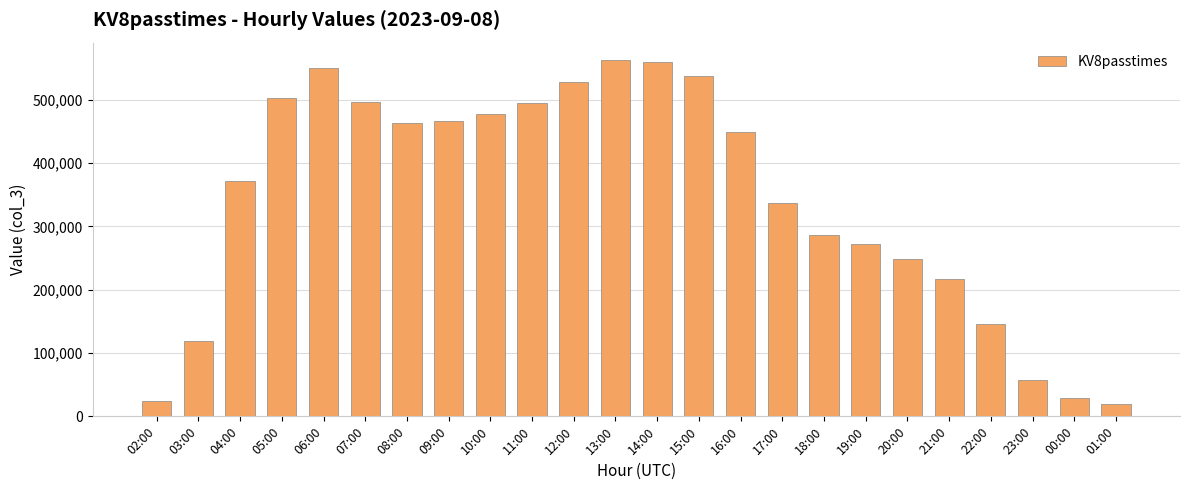

What is the maximum value shown in the chart?

562235